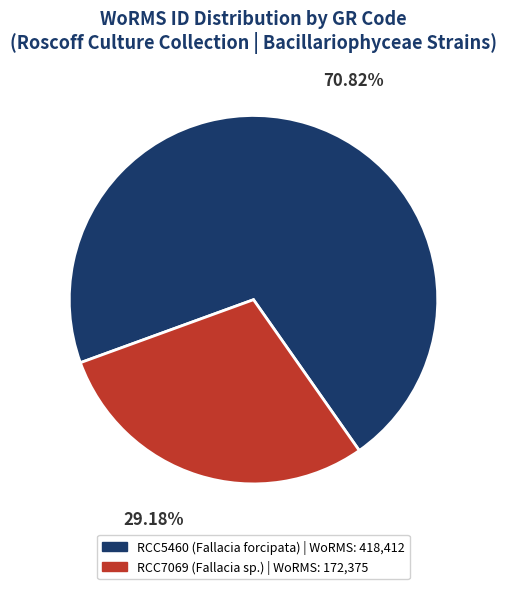

What is the largest slice in the pie chart?

RCC5460